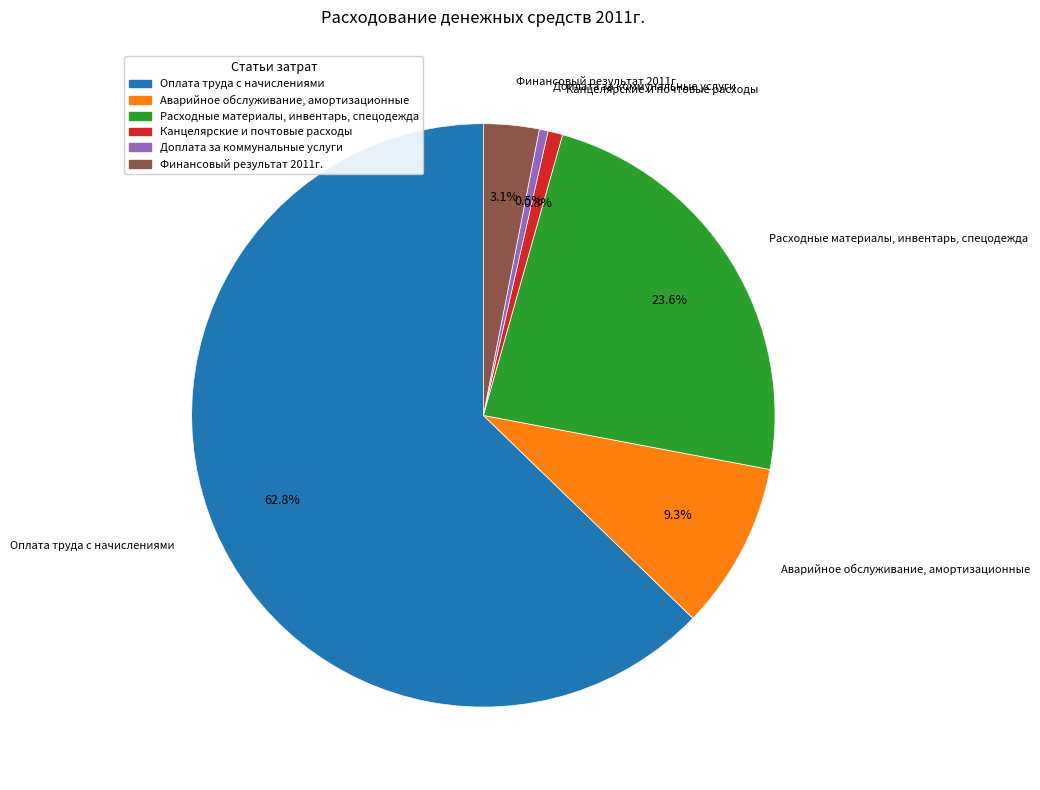

How many slices are in this pie chart?

6